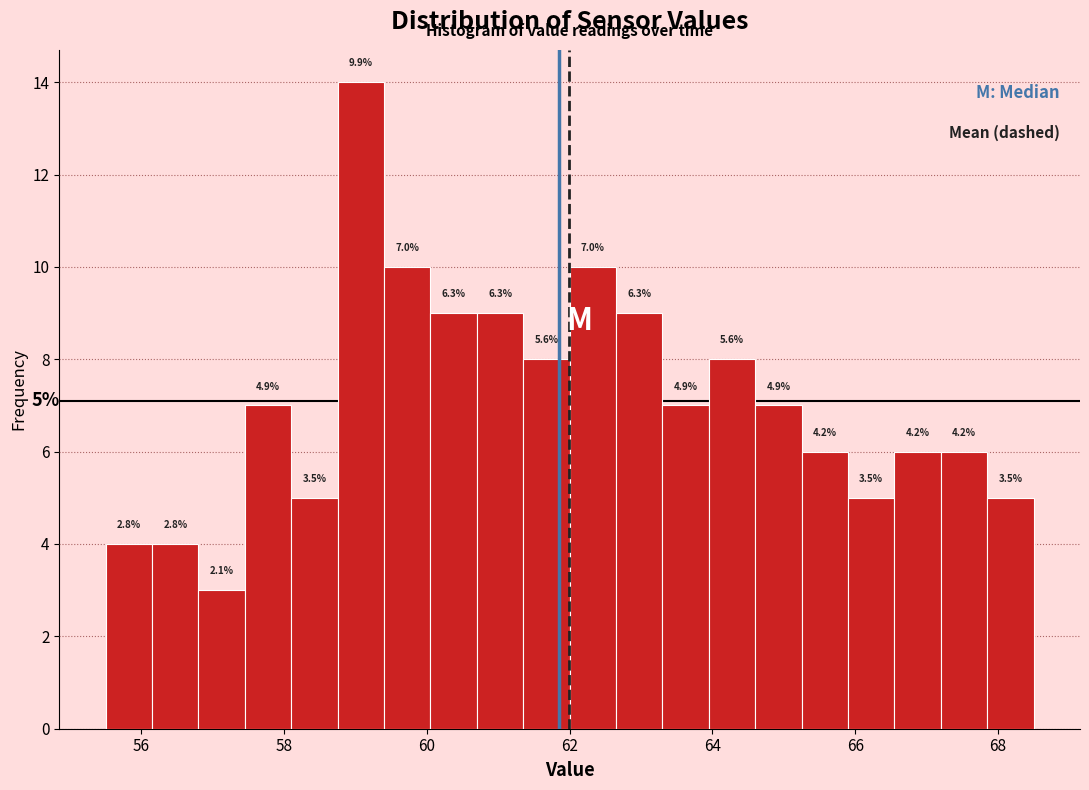

Read against the x-axis, roughly where is the centre of the tallest bar?

59.0